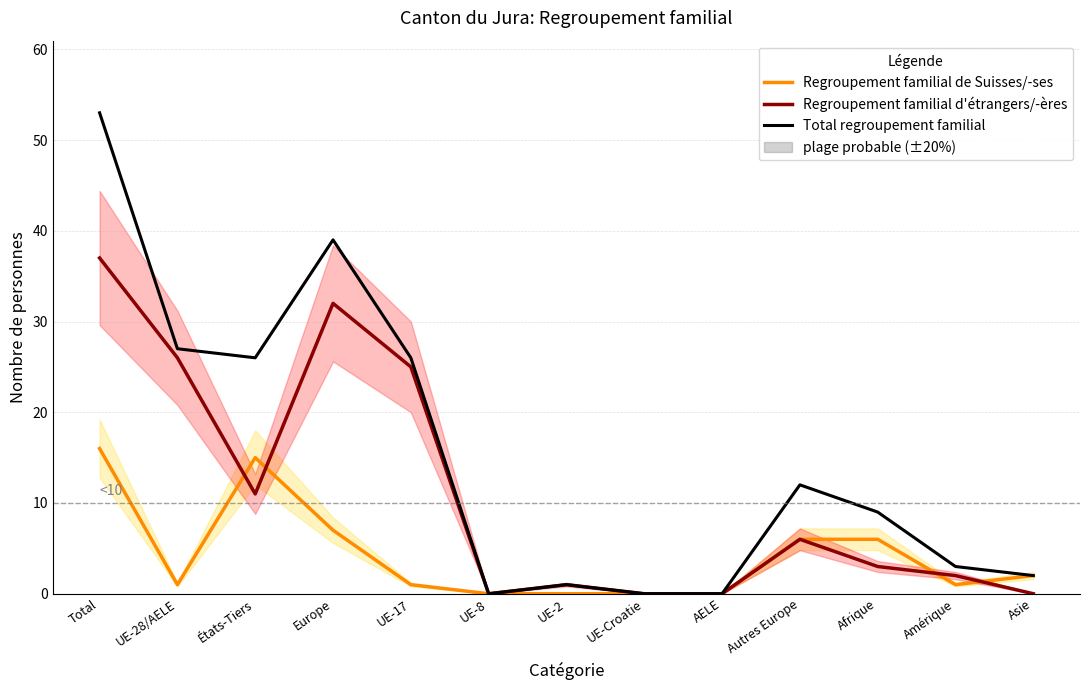

What is the value of the Regroupement familial de Suisses/-ses point at the 4th from the left?

7